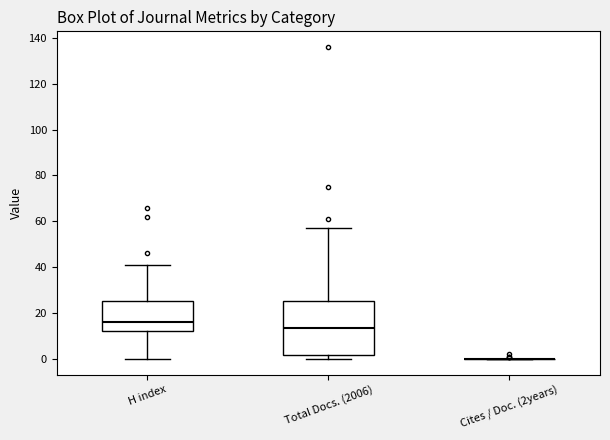

Where is the lower edge of the box for Total Docs. (2006) on the y-axis? The values are not printed on the chart, so give them approximately, as read against the axis.

2